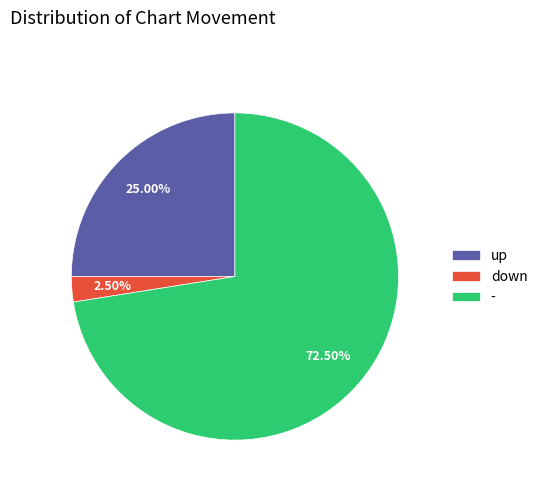

Is there a majority slice in this chart?

Yes